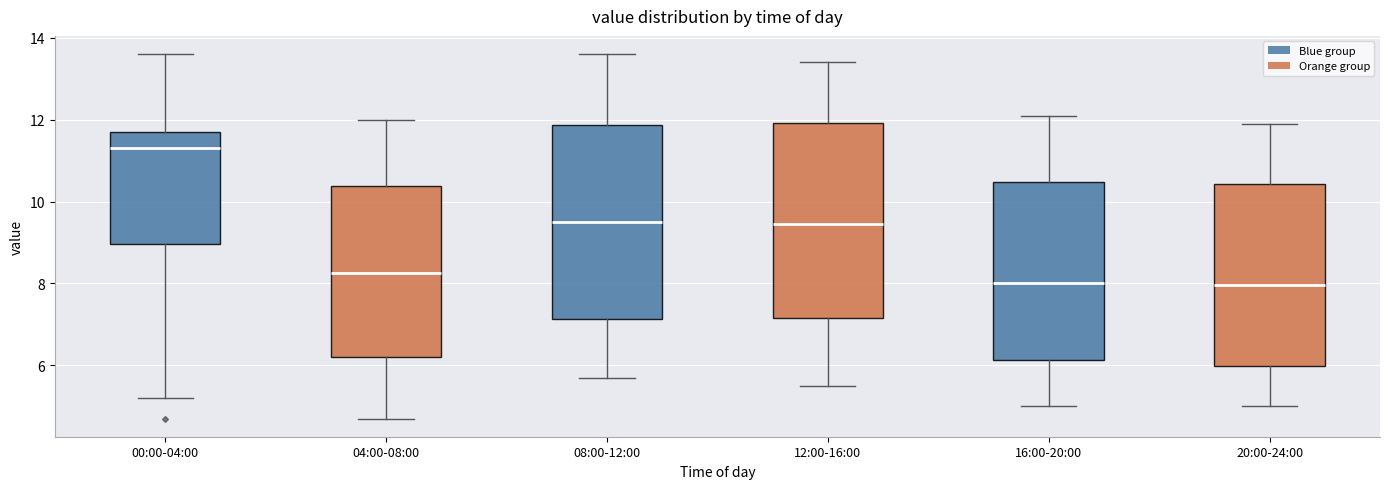

Reading left to right, read every box against the y-axis: the position of its median line, the range the box covers, and the ends of its whiskers. The values are not printed on the chart, so give them approximately, as read against the axis.

00:00-04:00: median 11.4, box 9.0 to 11.8, whiskers 5.2 to 13.6
04:00-08:00: median 8.2, box 6.2 to 10.4, whiskers 4.8 to 12.0
08:00-12:00: median 9.6, box 7.2 to 11.8, whiskers 5.8 to 13.6
12:00-16:00: median 9.4, box 7.2 to 12.0, whiskers 5.6 to 13.4
16:00-20:00: median 8.0, box 6.2 to 10.4, whiskers 5.0 to 12.2
20:00-24:00: median 8.0, box 6.0 to 10.4, whiskers 5.0 to 12.0